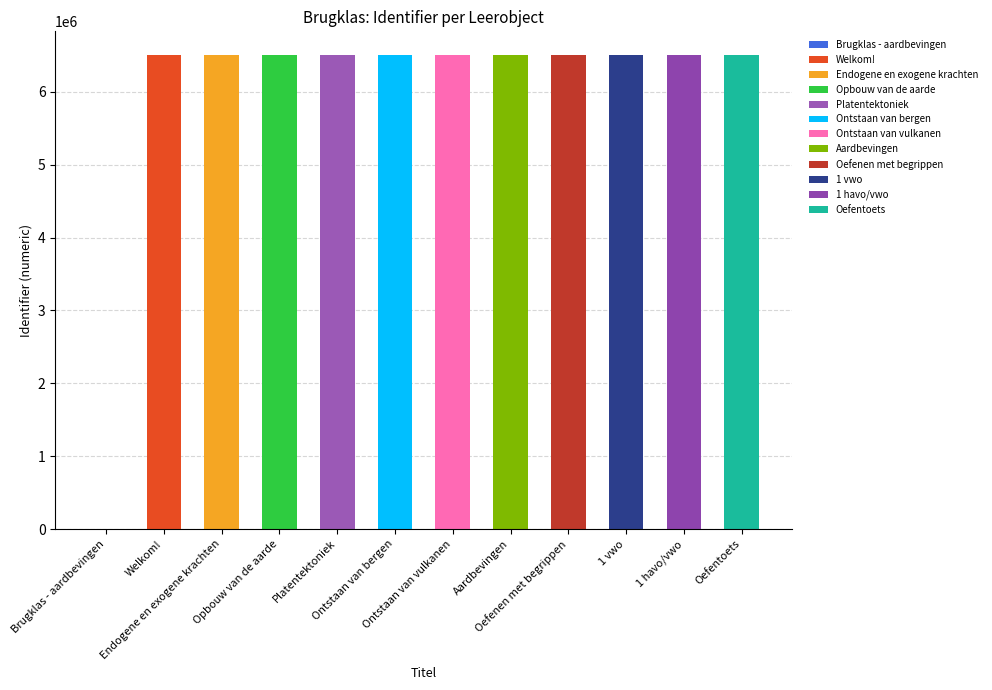

What is the label of the 9th bar from the left?

Oefenen met begrippen